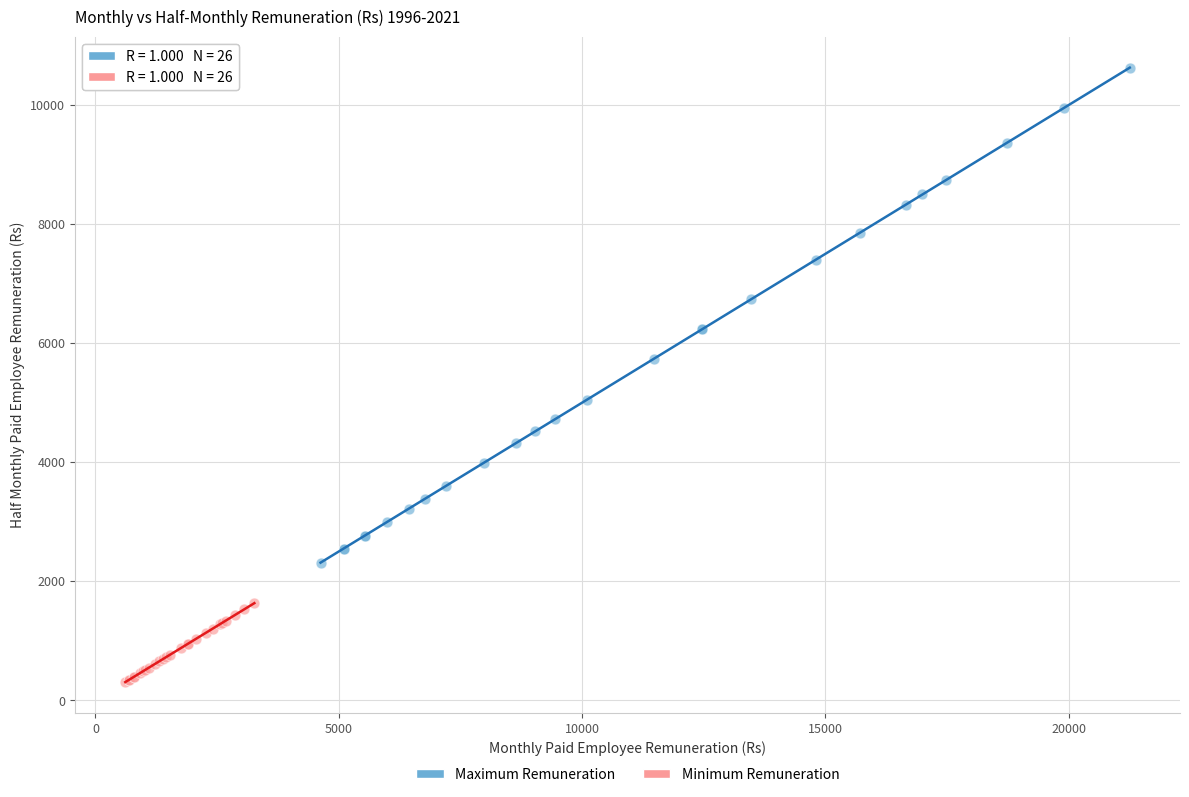

What are all the series names shown in the legend?

Maximum Remuneration, Minimum Remuneration